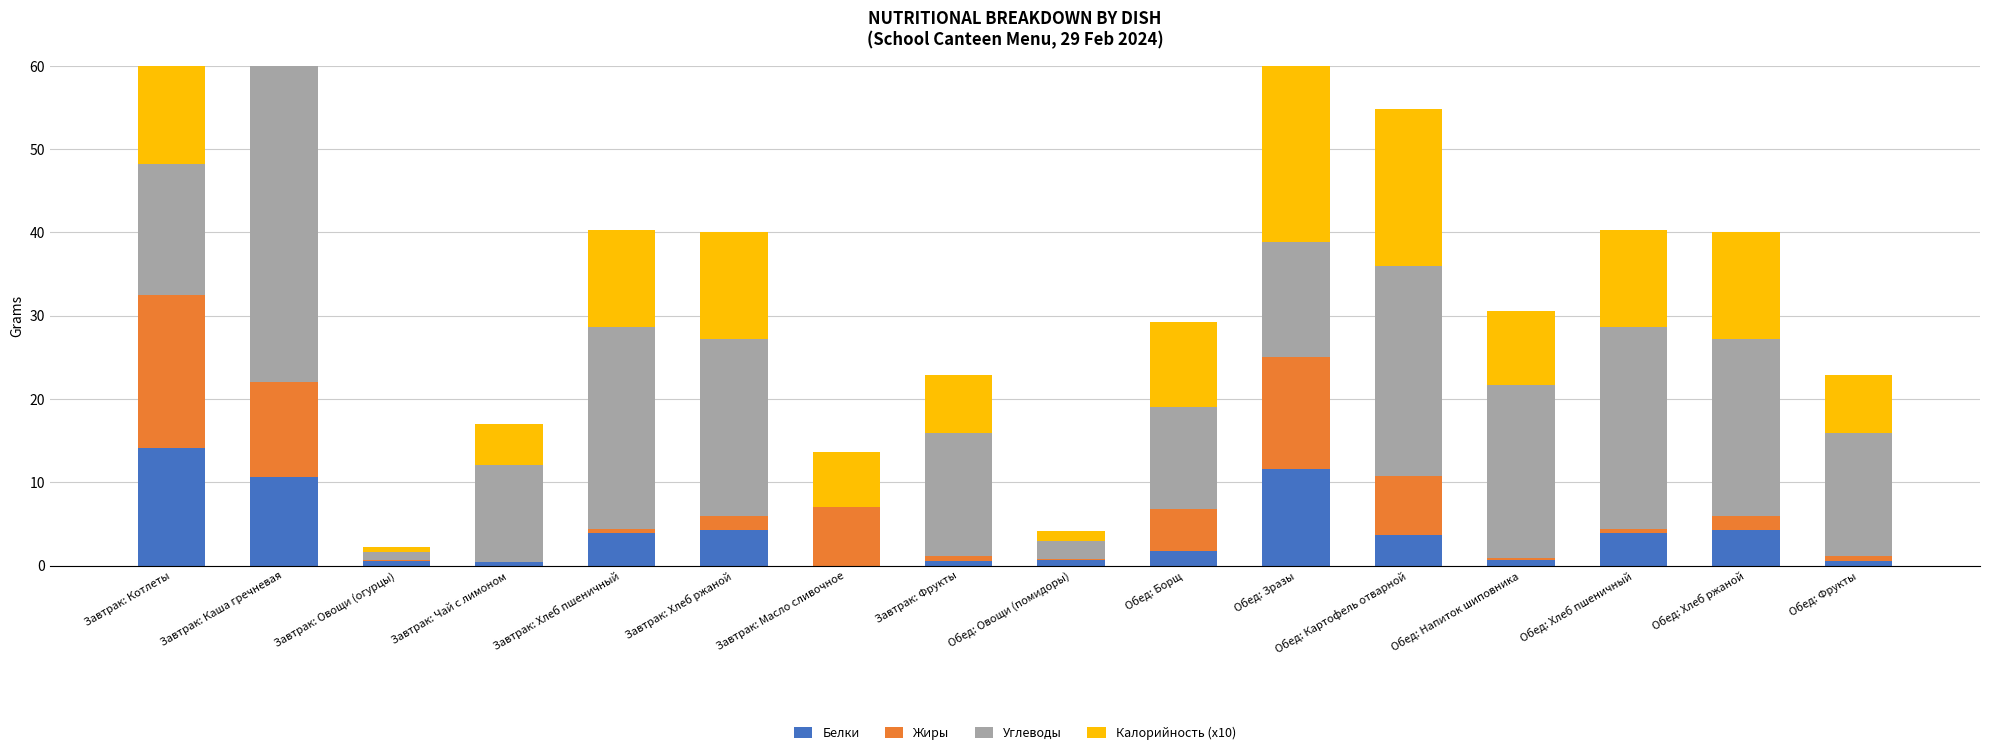

Rank the series by their maximum value, from lowest to highest.

Белки, Жиры, Калорийность (x10), Углеводы